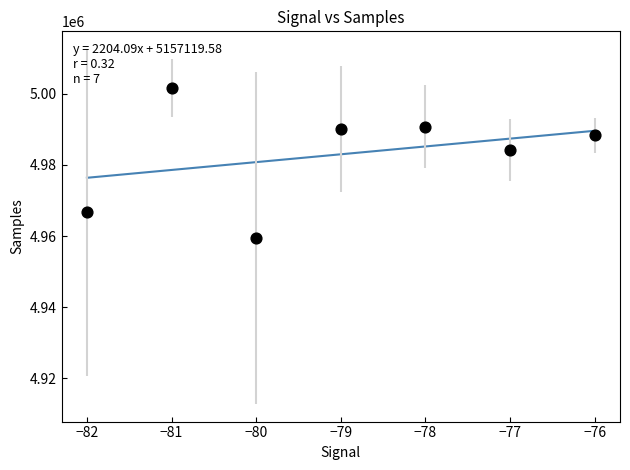

What is the average X value?

-79.0